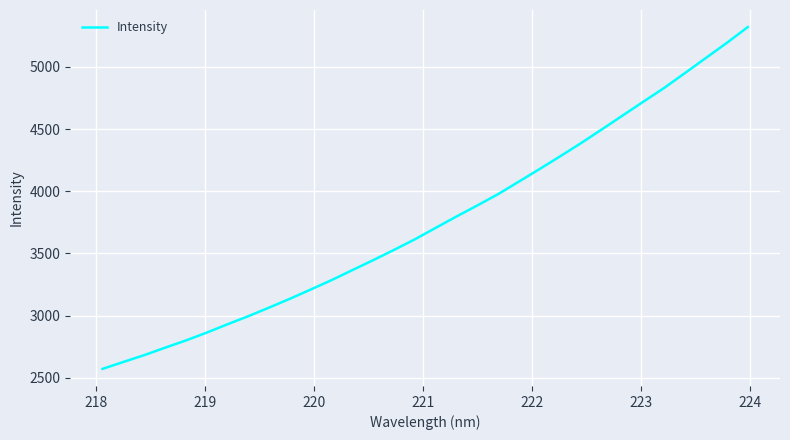

What is the minimum value shown in the chart?

2571.5